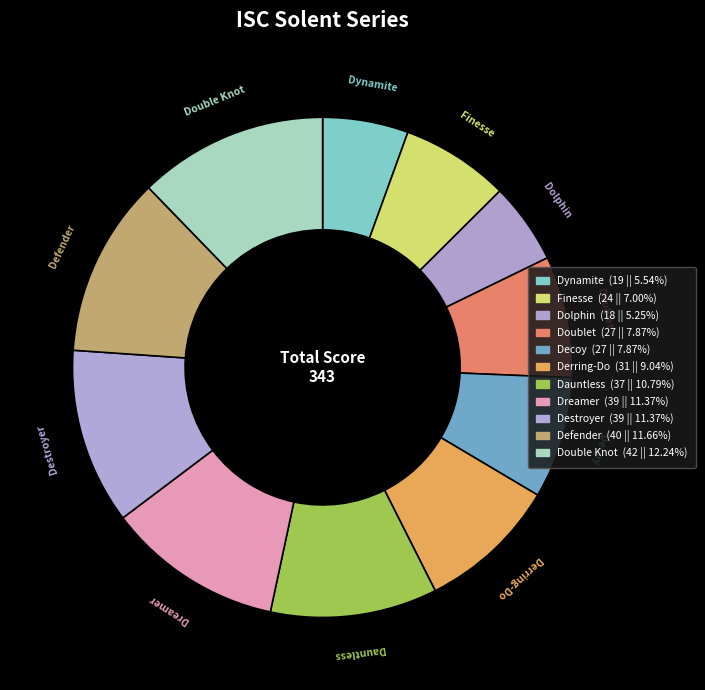

Does Derring-Do account for over 50% of the chart?

No